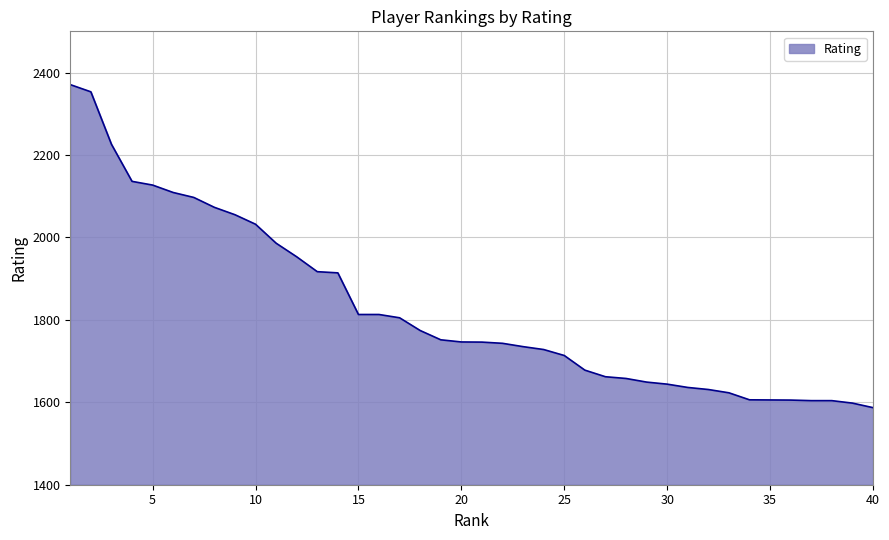

What is the minimum value shown in the chart?

1587.0